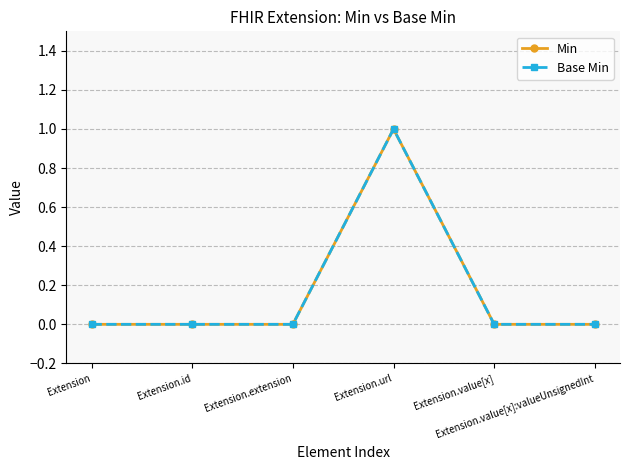

What is the label of the 3rd point from the left?

Extension.extension